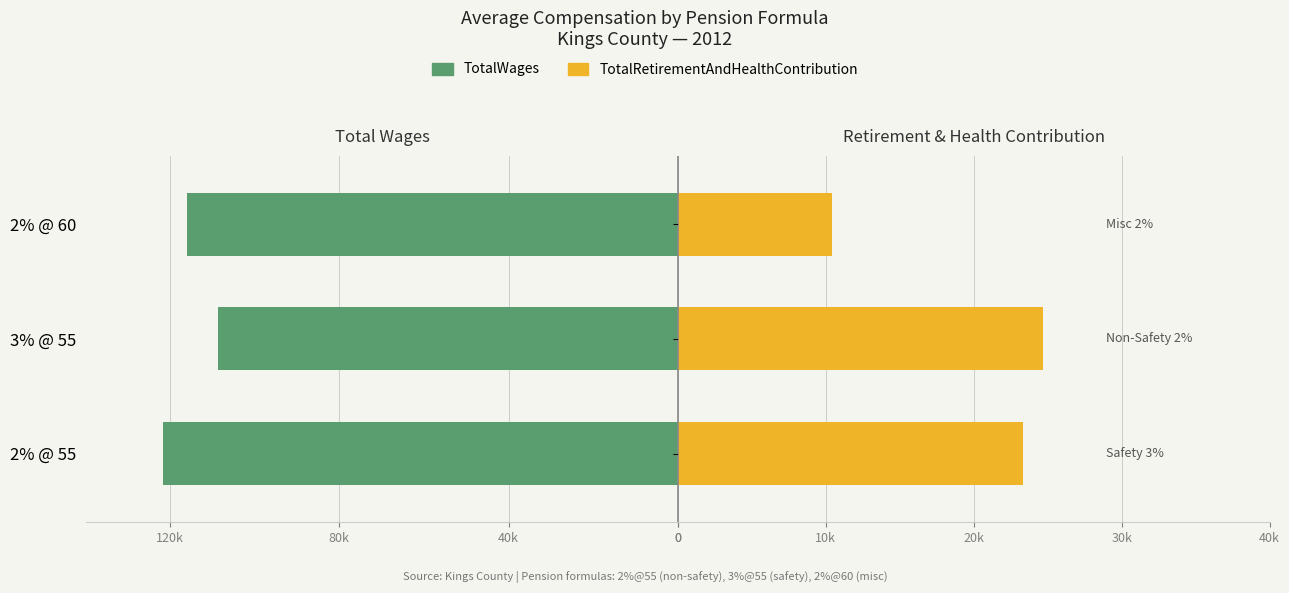

Reading left to right, list all the values displayed in this chart.

TotalWages: 121566	108654	116040
TotalRetirementAndHealthContribution: 23313	24657	10444